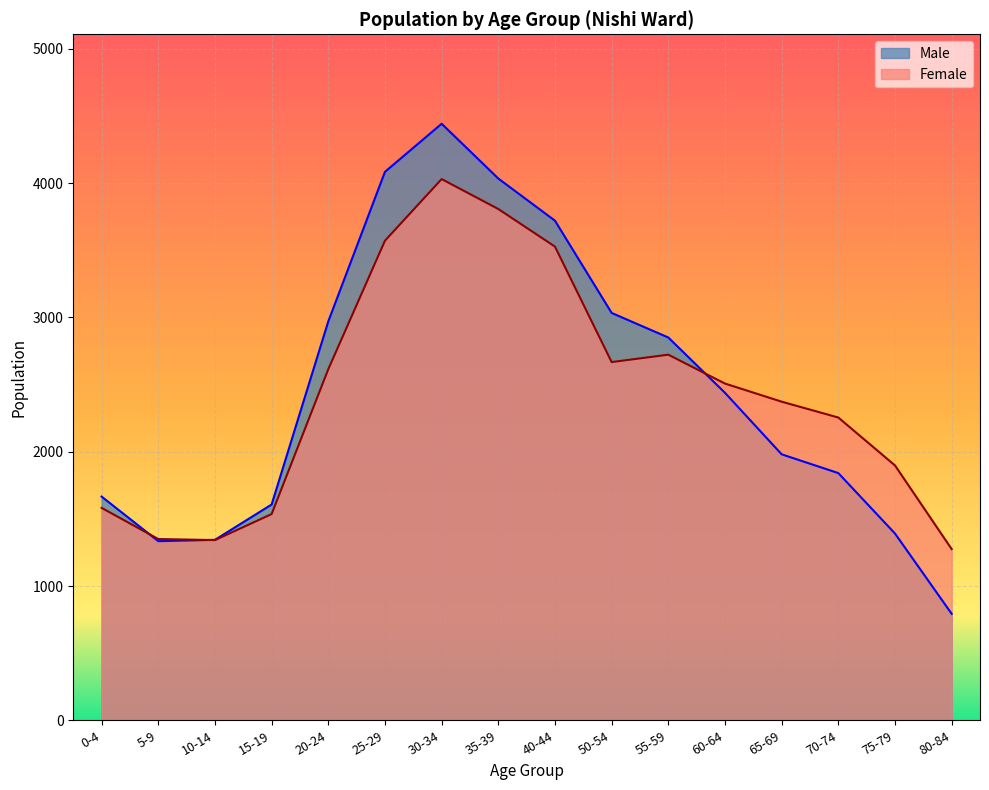

What is the total value across all series at 40-44?

7249